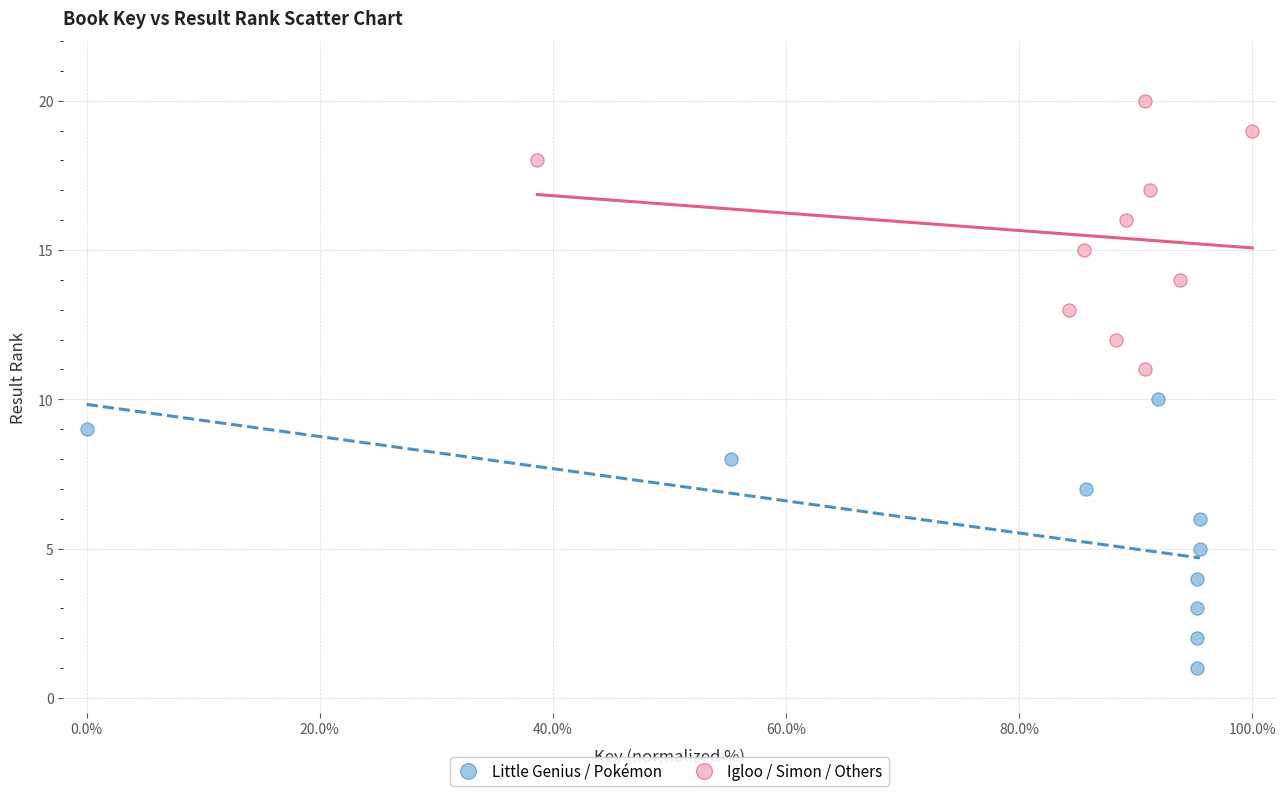

Which series contains the lowest Y value?

Little Genius / Pokémon